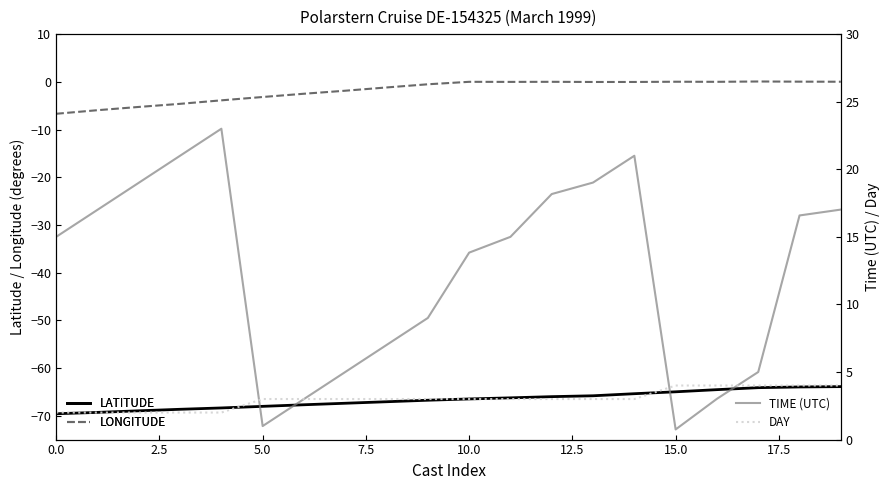

What position from the left is 0.0?

1